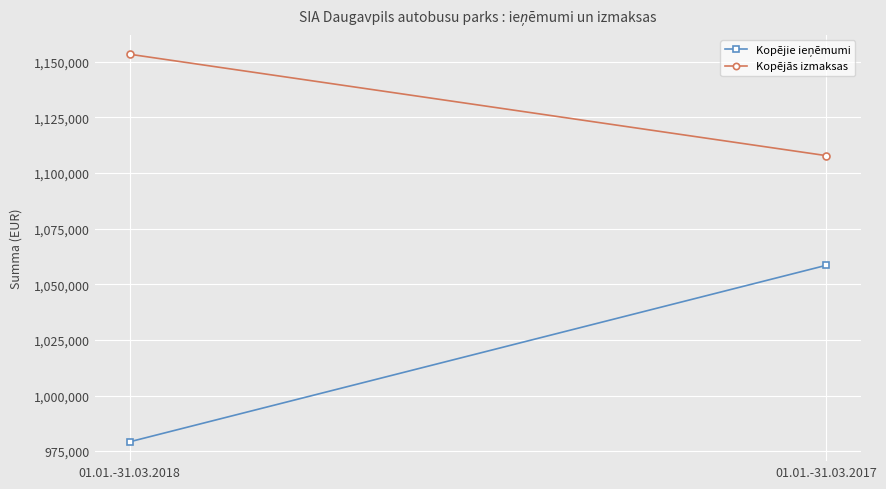

The value of Kopējie ieņēmumi at 01.01.-31.03.2017 is 1479907. True or false?

False